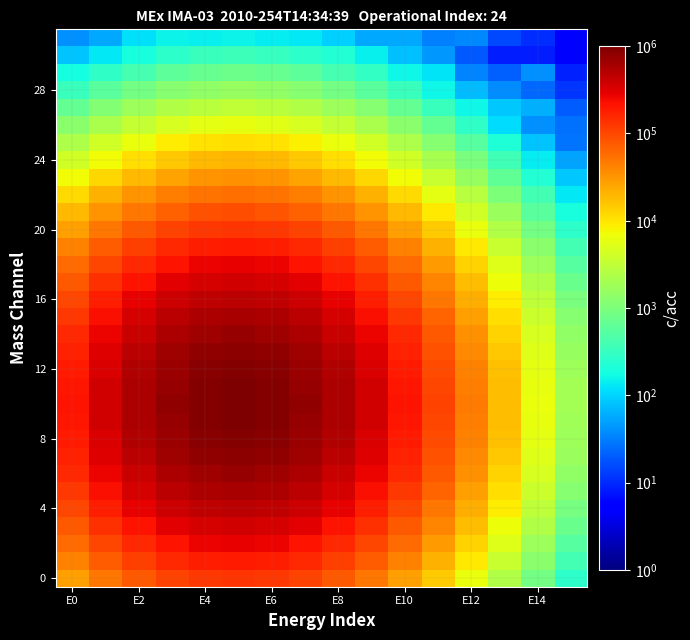

How many series are shown in this chart?

32